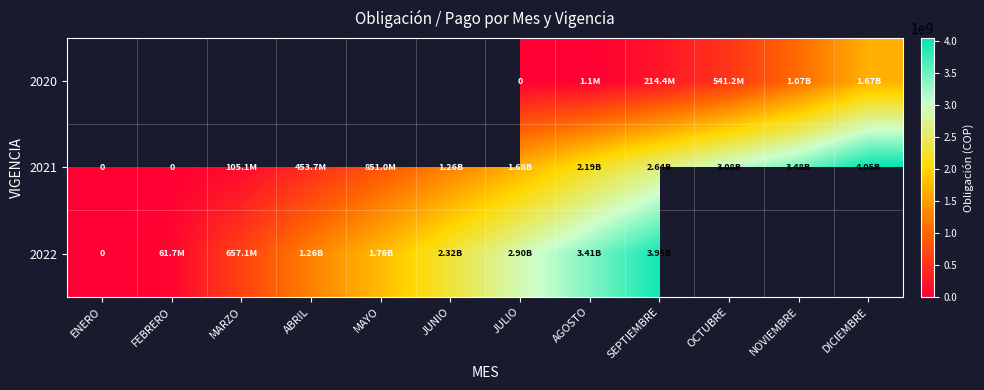

What is the highest value of the 2021 series?

4047442586.0